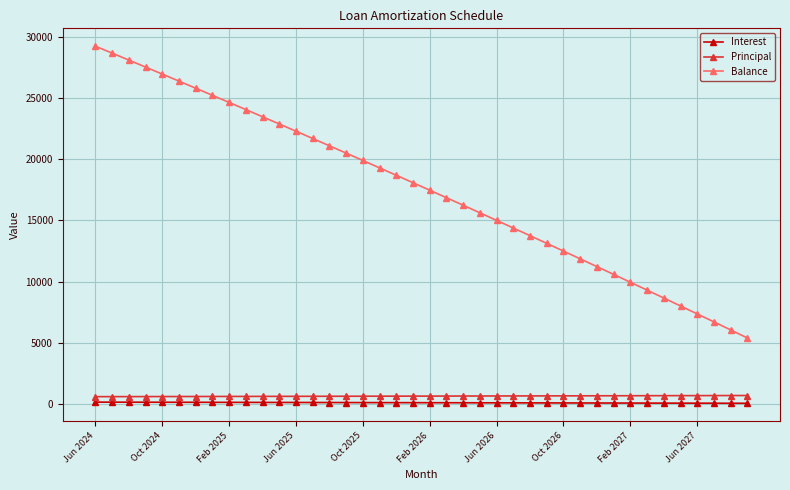

At how many categories does at least one series exceed 822?

40